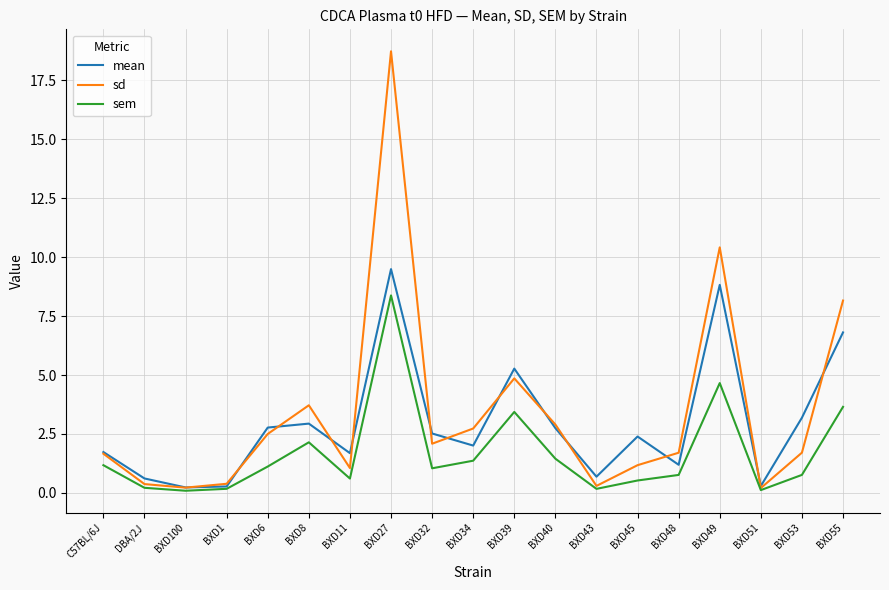

Which series has the largest range (max minus min)?

sd